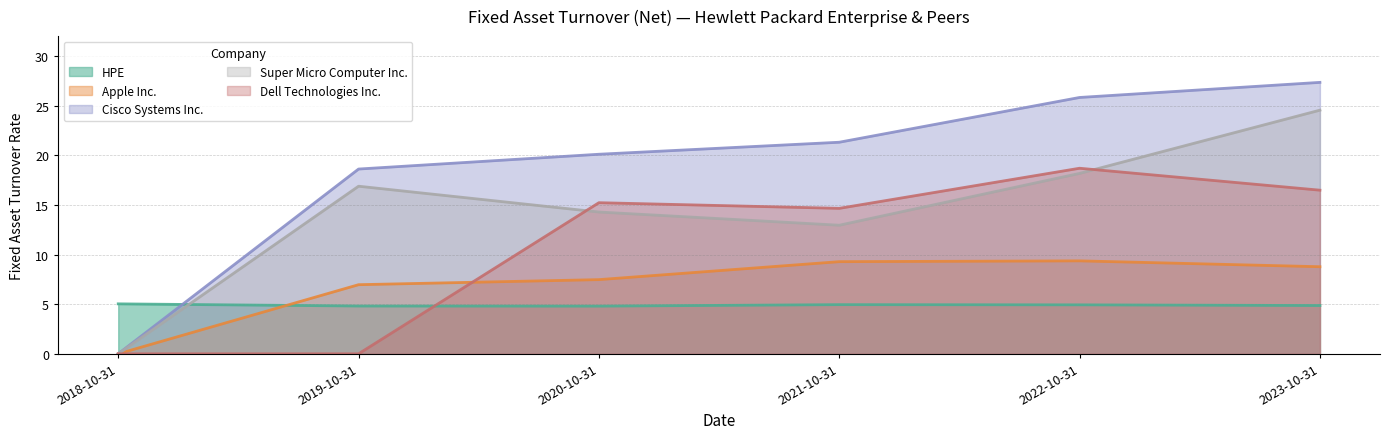

At which label is Super Micro Computer Inc. closest to 12?

2021-10-31